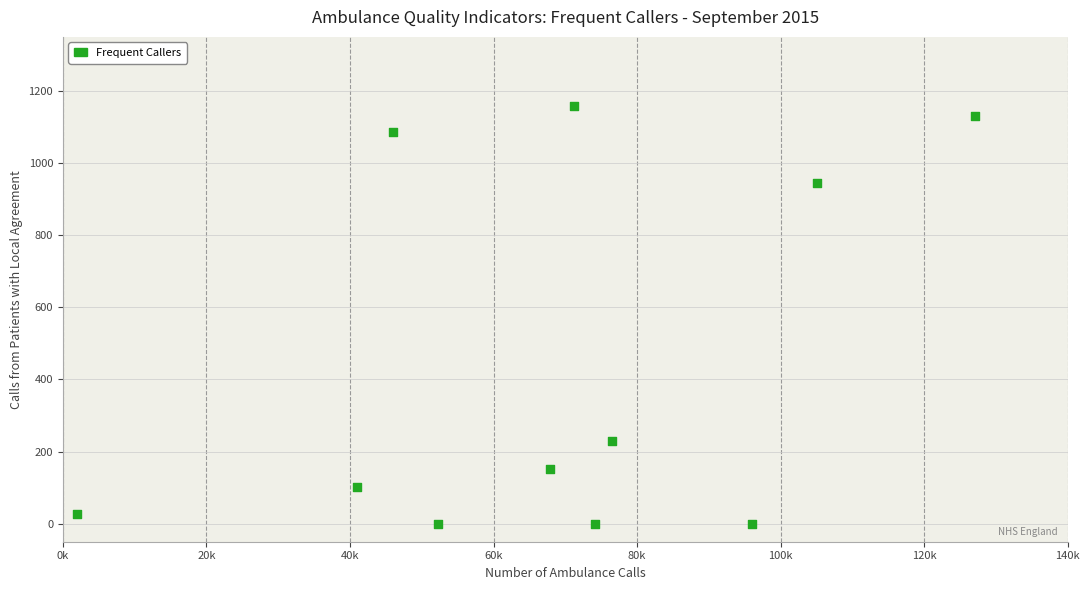

What is the range of X values (max minus min)?

125021